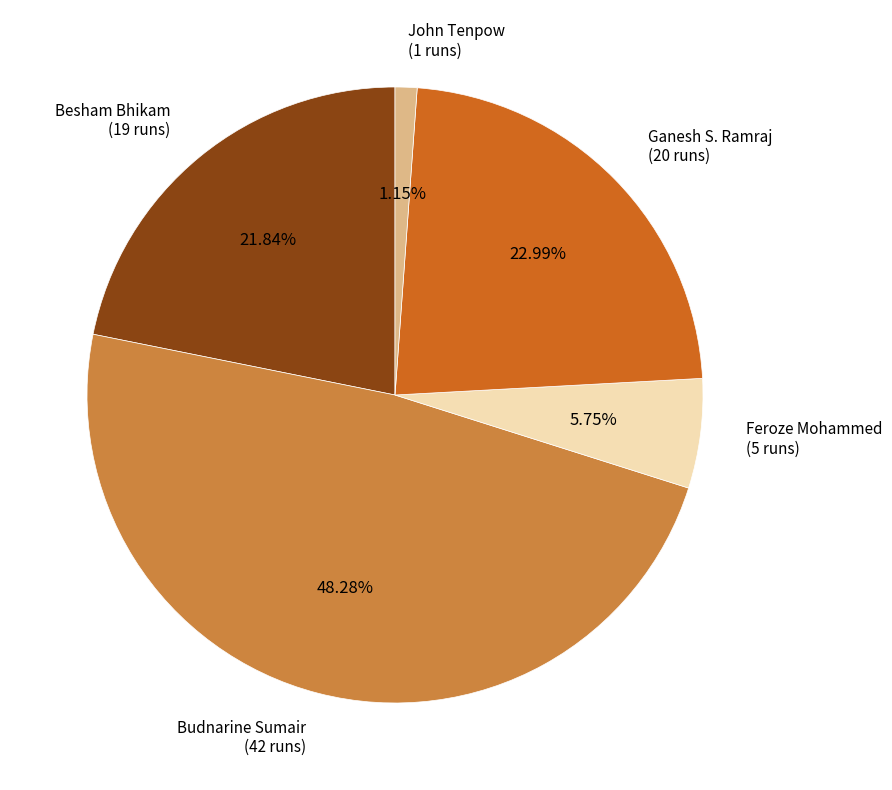

What percentage is the John Tenpow slice, to the nearest percent?

1%